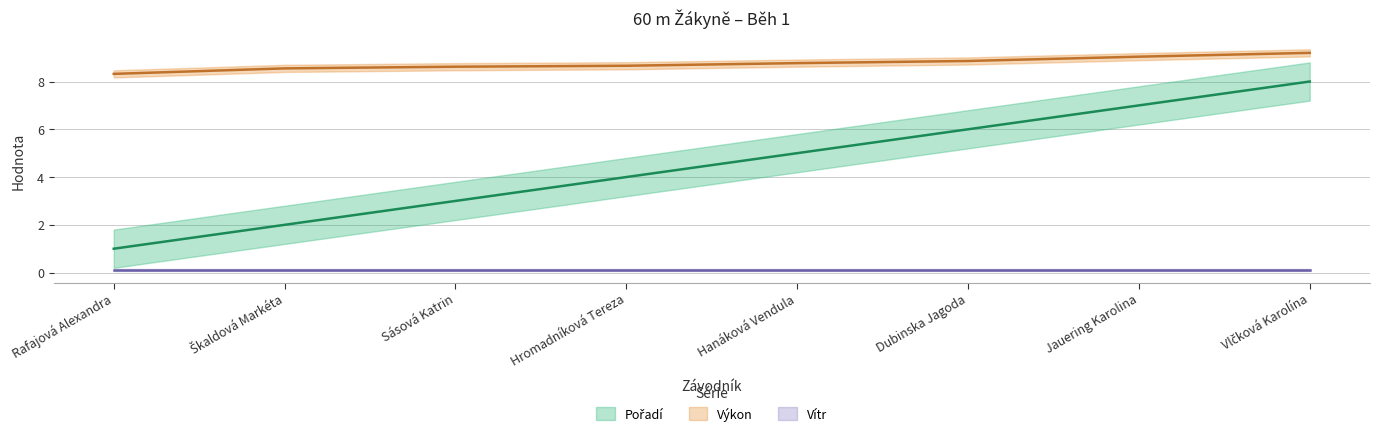

How many values in the Pořadí series exceed 5?

3